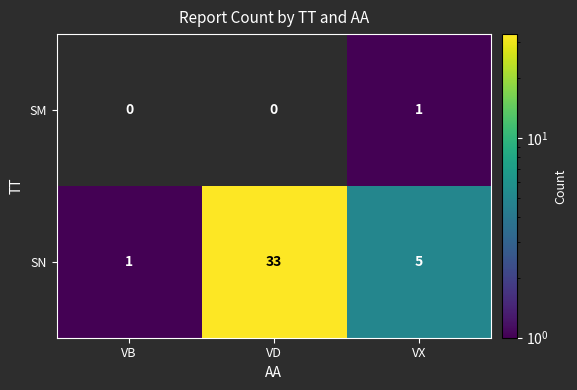

What is the spread (max minus min) of values at VB?

1